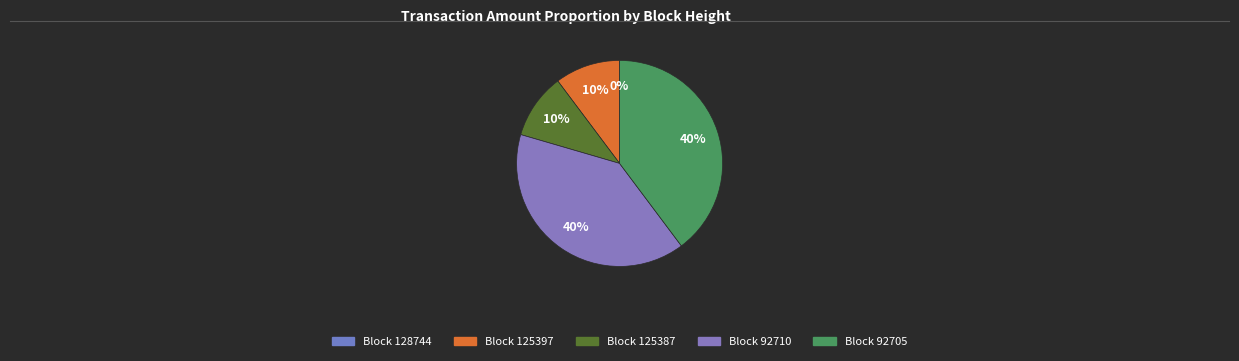

Approximately how many times larger is the value at 92705 compared to 125387?

3.9